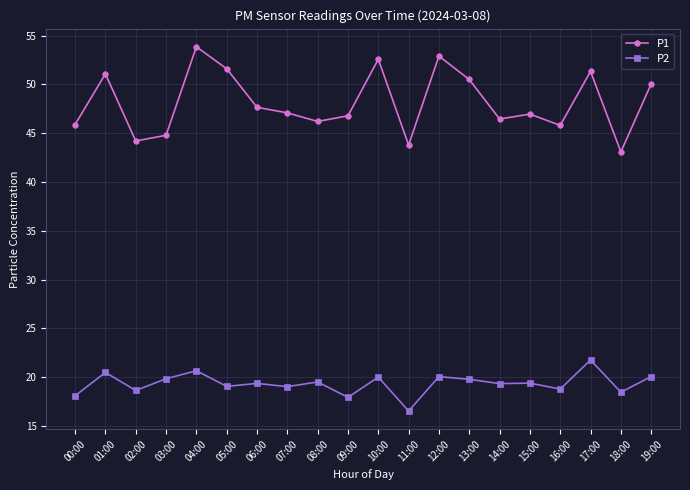

What is the label of the 14th point from the left?

13:00